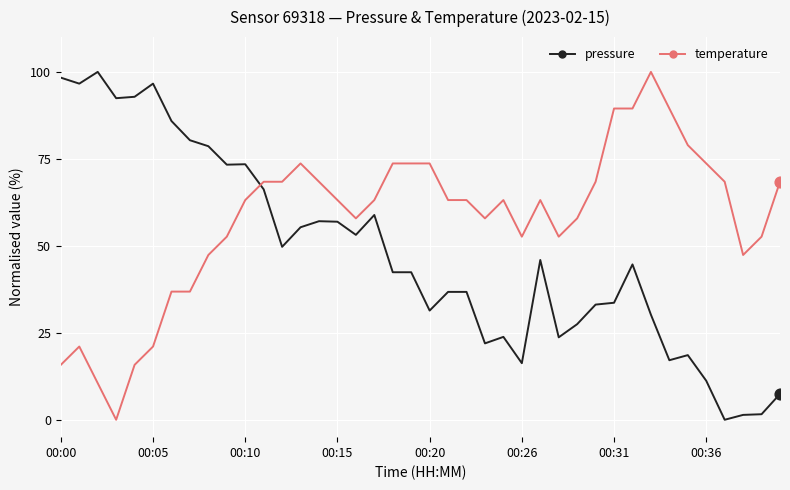

Rank the series by their average value, from lowest to highest.

pressure, temperature